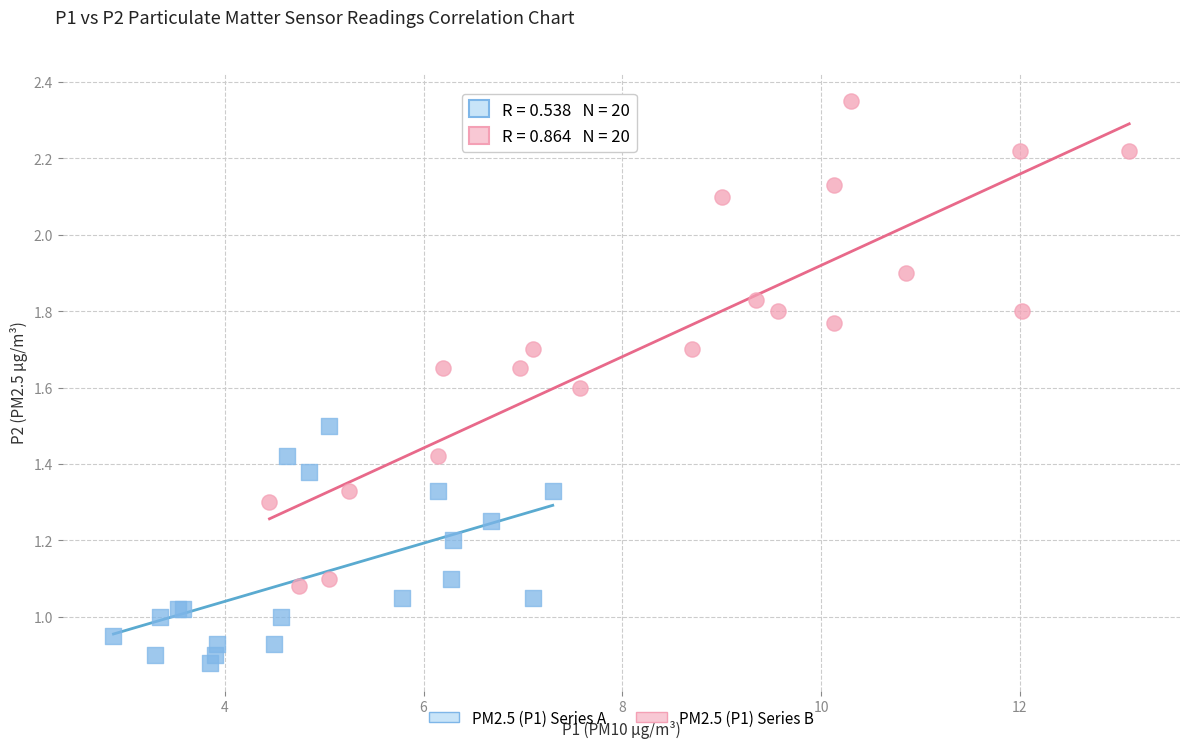

Which series has the widest spread of Y values?

PM2.5 (P1) Series B